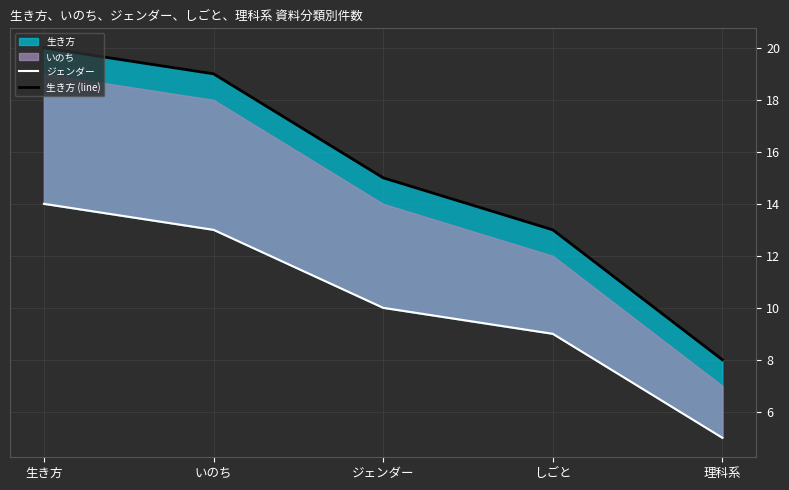

Reading right to left, list all the values displayed in this chart.

ジェンダー: 5	9	10	13	14
生き方 (line): 8	13	15	19	20